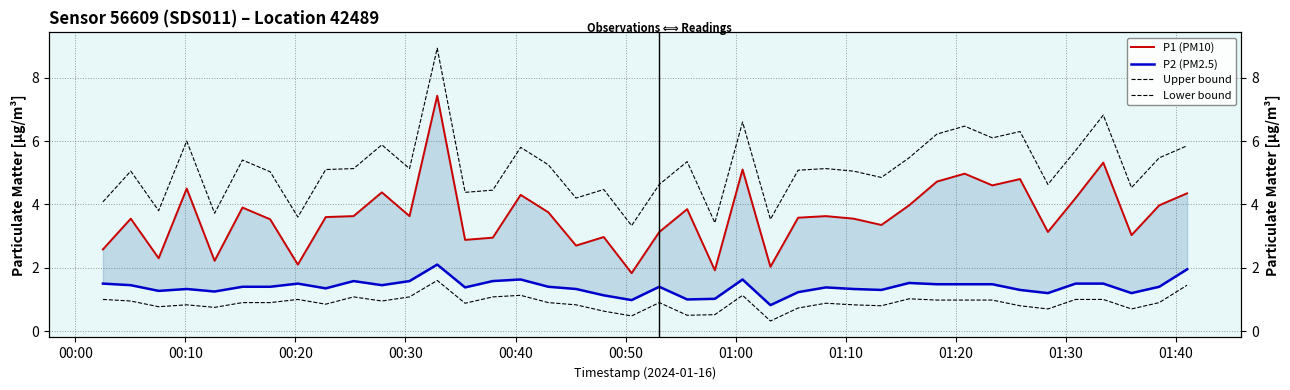

What is the maximum value for P1 (PM10)?

7.4